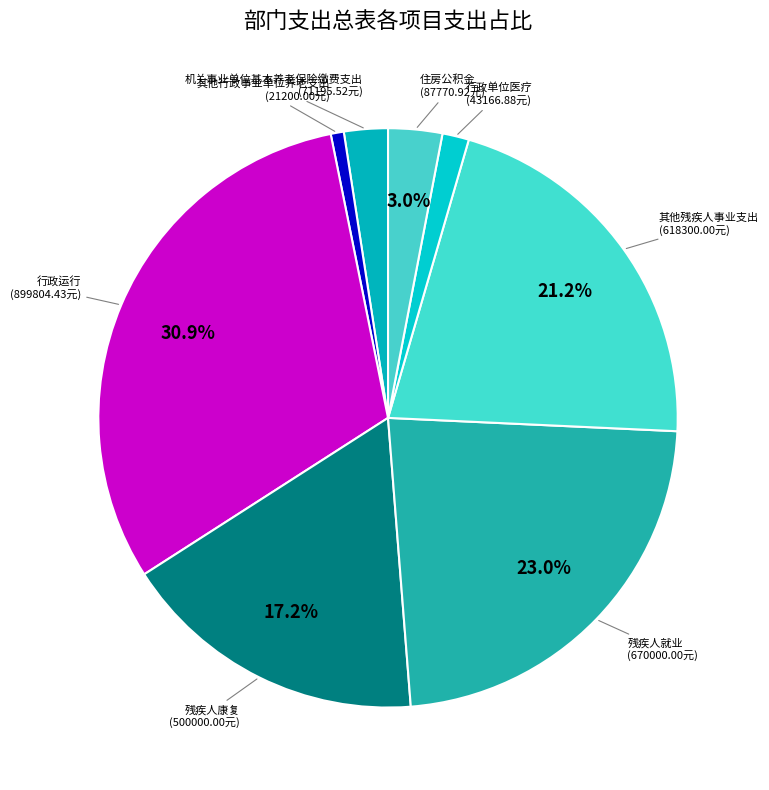

Which category has the smallest portion of the pie?

其他行政事业单位养老支出